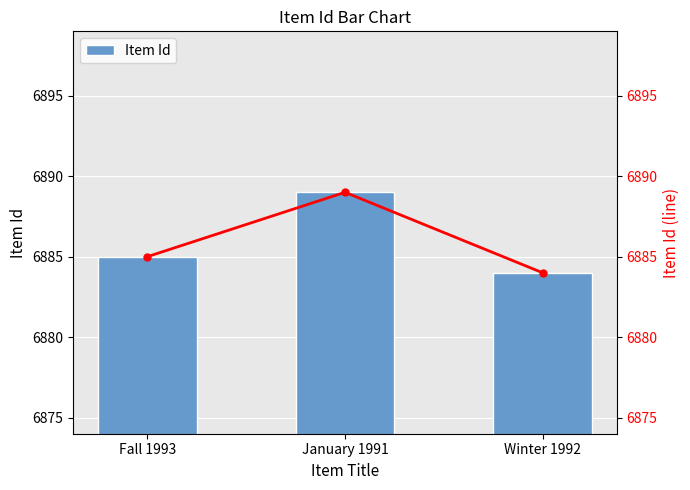

Reading left to right, transcribe all the data shown in this chart.

Item Id: 6885	6889	6884
Item Id (line): 6885	6889	6884